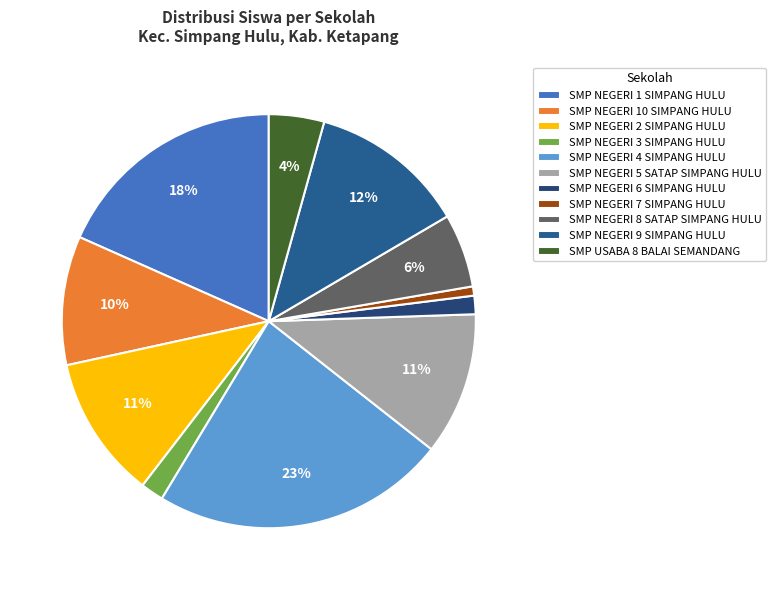

Count the number of slices in the pie.

11